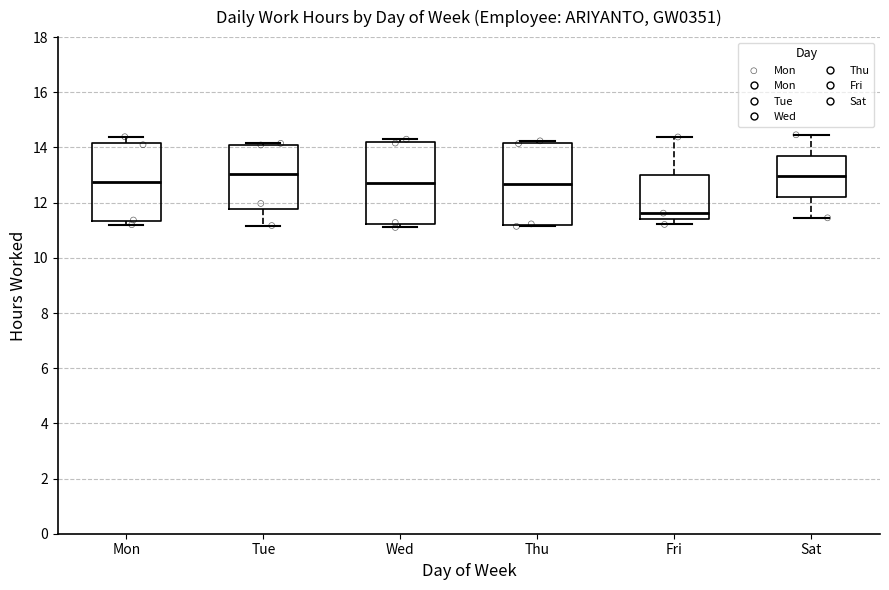

Reading left to right, transcribe this box plot: for each box, give where its median line is, the range the box spans, and where its two whiskers end, as read against the y-axis. The values are not printed on the chart, so give them approximately, as read against the axis.

Mon: median 12.8, box 11.4 to 14.2, whiskers 11.2 to 14.4
Tue: median 13.0, box 11.8 to 14.2, whiskers 11.2 to 14.2
Wed: median 12.8, box 11.2 to 14.2, whiskers 11.2 (just below the box's lower edge) to 14.4
Thu: median 12.6, box 11.2 to 14.2, whiskers 11.2 (just below the box's lower edge) to 14.2 (just above the box's upper edge)
Fri: median 11.6, box 11.4 to 13.0, whiskers 11.2 to 14.4
Sat: median 13.0, box 12.2 to 13.8, whiskers 11.4 to 14.4